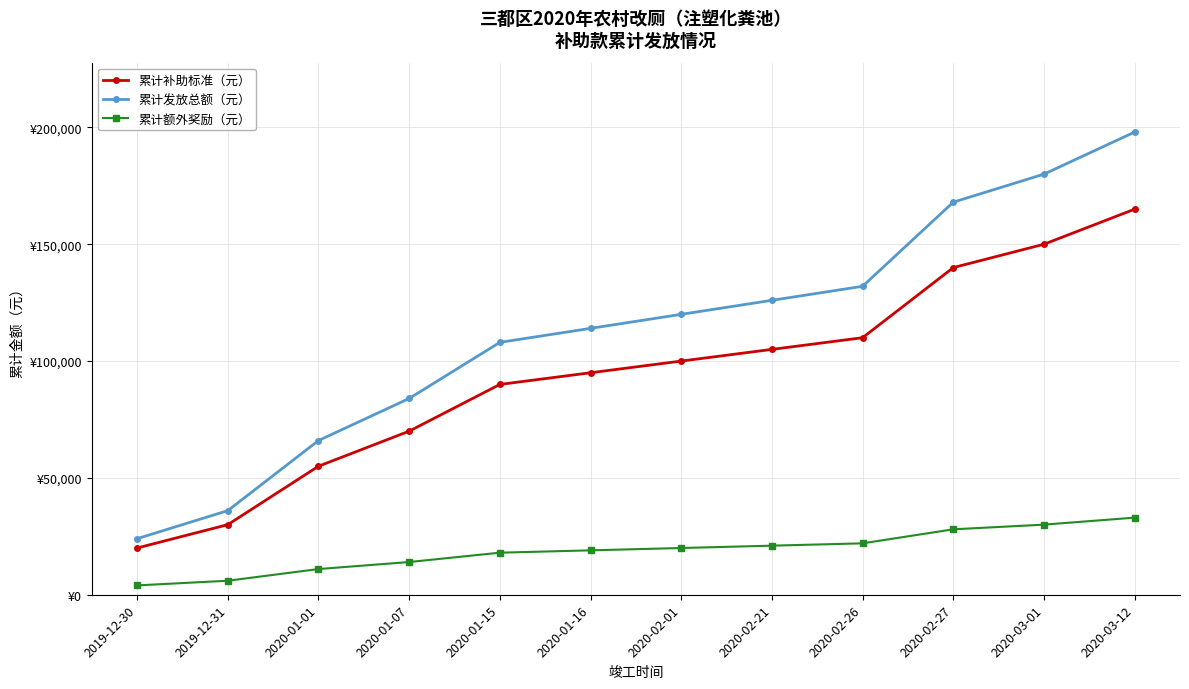

What are all the series names shown in the legend?

累计补助标准（元）, 累计发放总额（元）, 累计额外奖励（元）